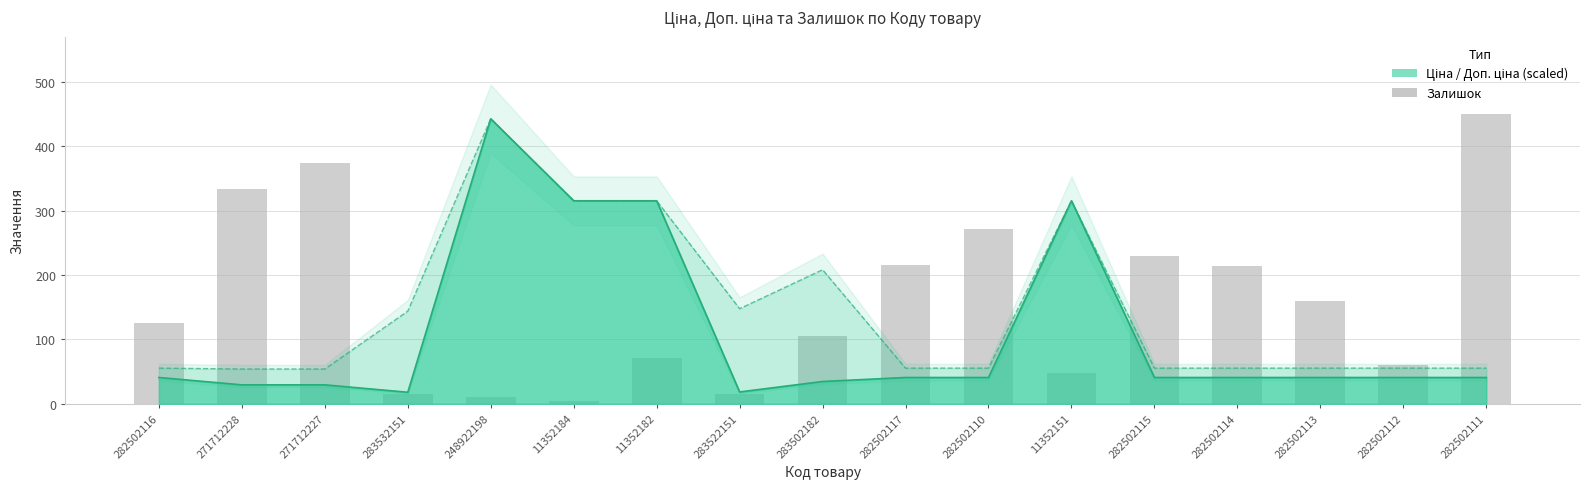

What position from the right is 11352182?

11